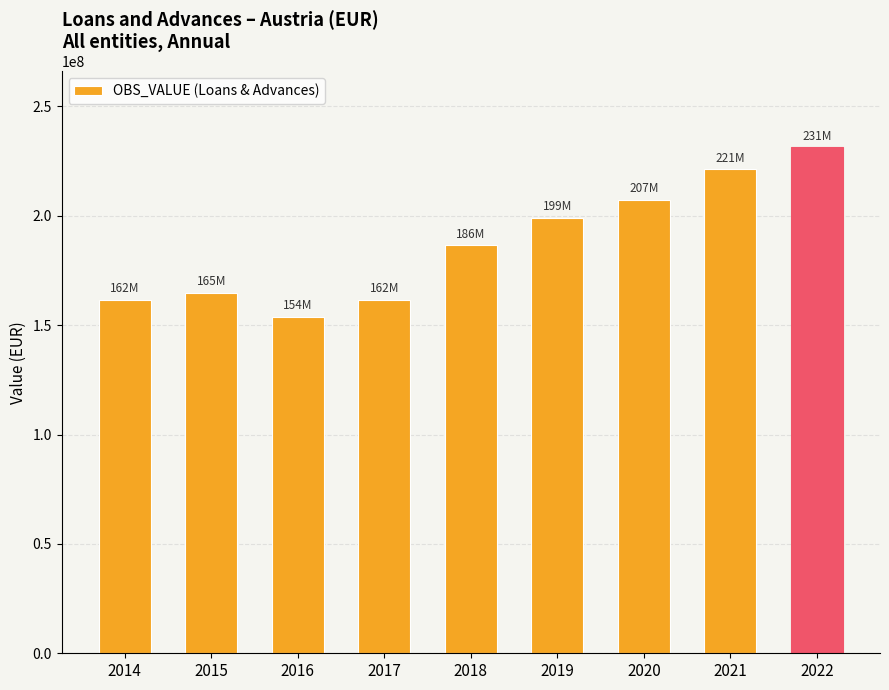

How many bars are there in total?

9